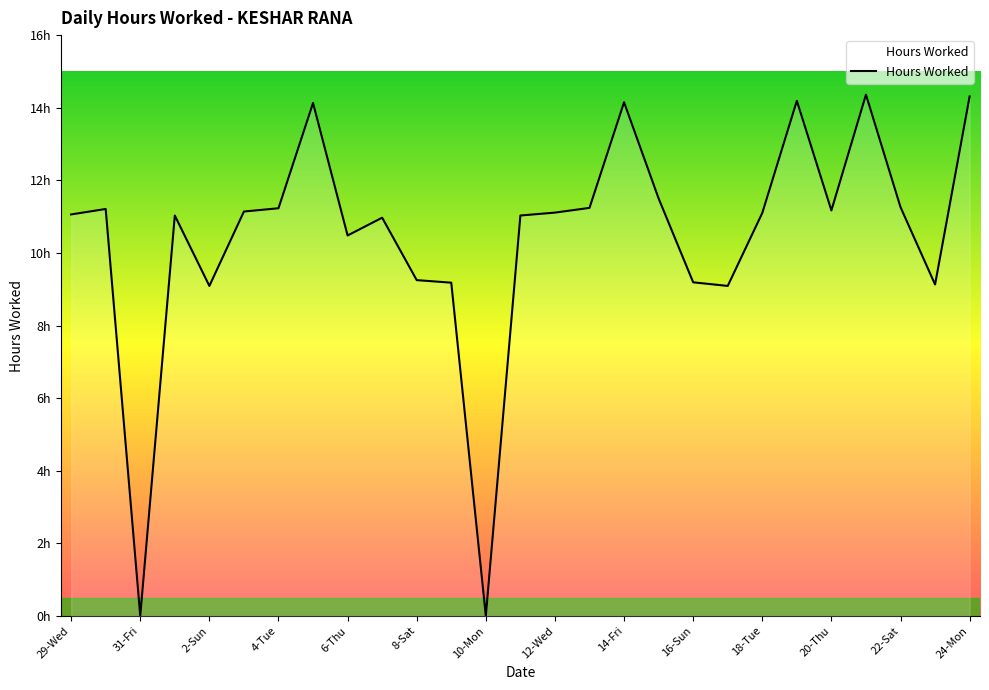

Reading right to left, list all the values displayed in this chart.

14.3	9.1	11.3	14.4	11.2	14.2	11.1	9.1	9.2	11.5	14.2	11.2	11.1	11.0	0.0	9.2	9.2	11.0	10.5	14.1	11.2	11.1	9.1	11.0	0.0	11.2	11.1